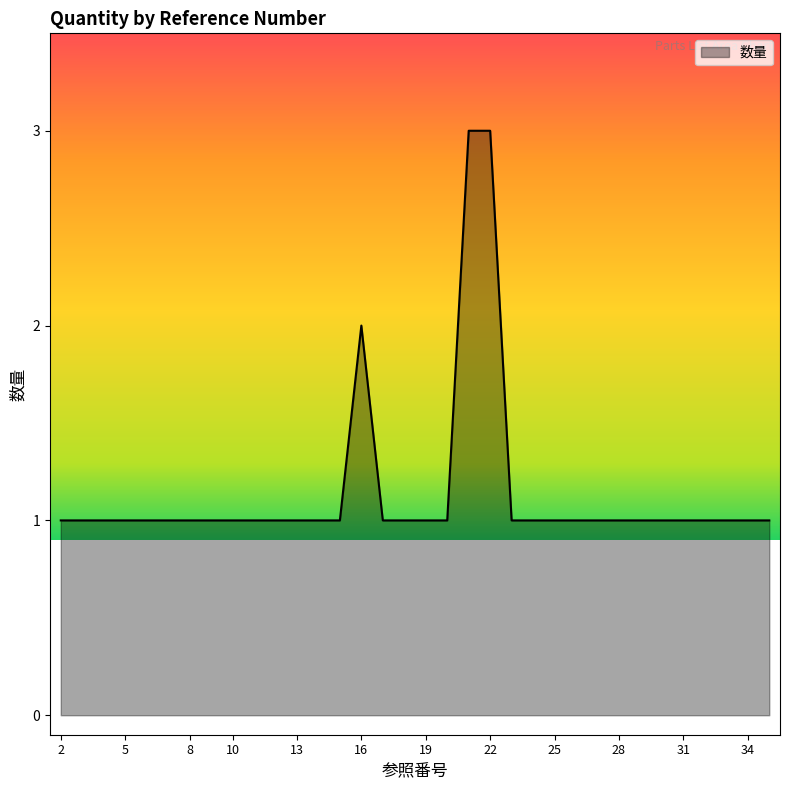

How many interior local peaks (higher than both neighbors) does the data have?

1